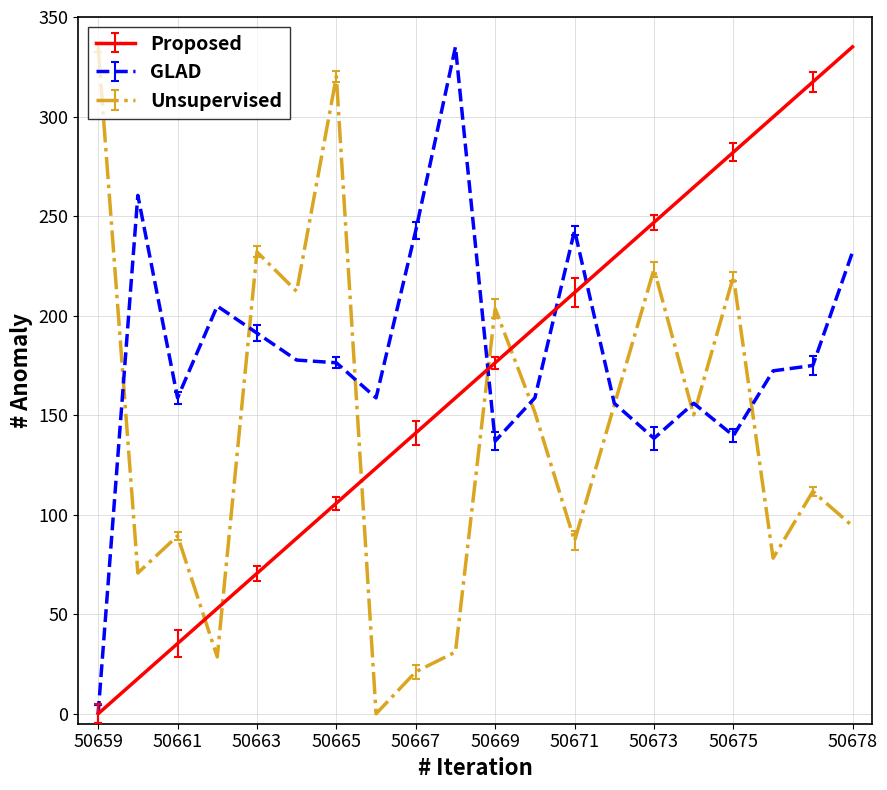

Which series ends up on top after the final intersection of GLAD and Proposed?

Proposed